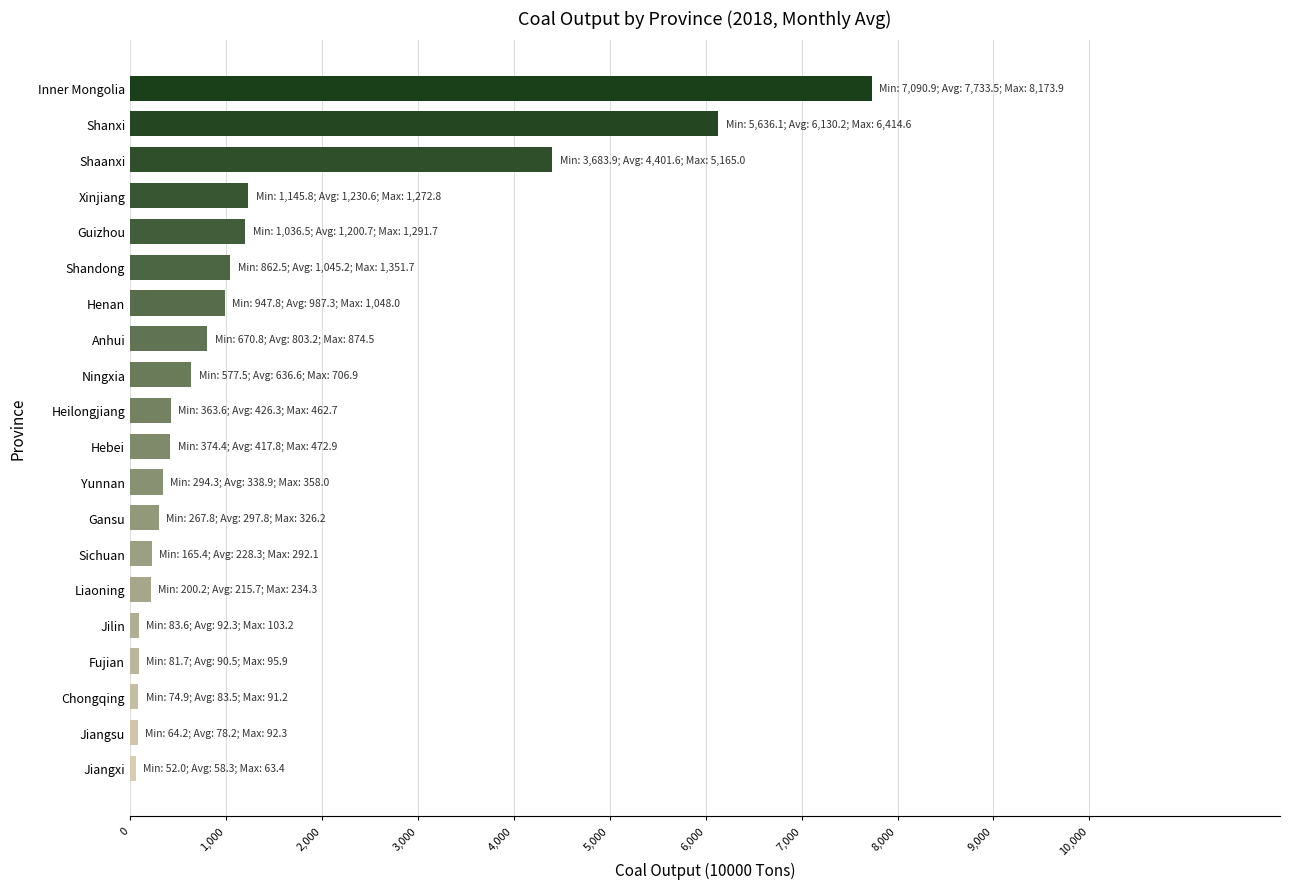

How many data points are above 426?

10